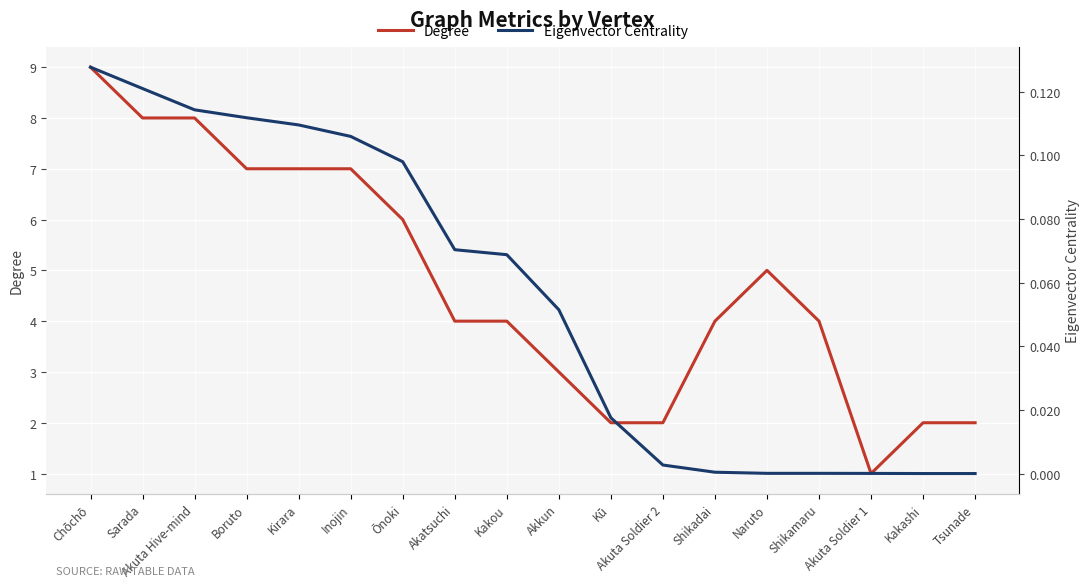

Reading left to right, list all the values displayed in this chart.

Degree: 9.0	8.0	8.0	7.0	7.0	7.0	6.0	4.0	4.0	3.0	2.0	2.0	4.0	5.0	4.0	1.0	2.0	2.0
Eigenvector Centrality: 0.1	0.1	0.1	0.1	0.1	0.1	0.1	0.1	0.1	0.1	0.0	0.0	0.0	0.0	0.0	0.0	0.0	0.0